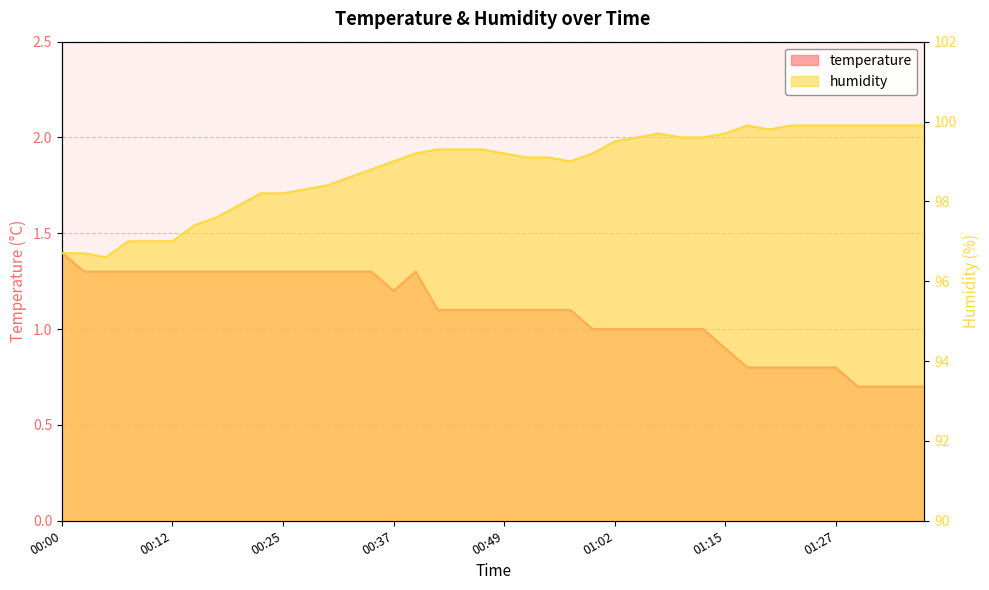

What are all the series names shown in the legend?

temperature, humidity